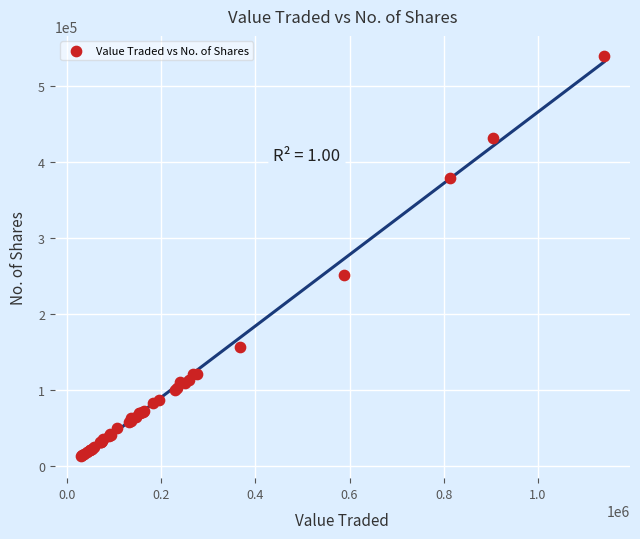

What Y value in the scatter plot is closest to 276687?

252341